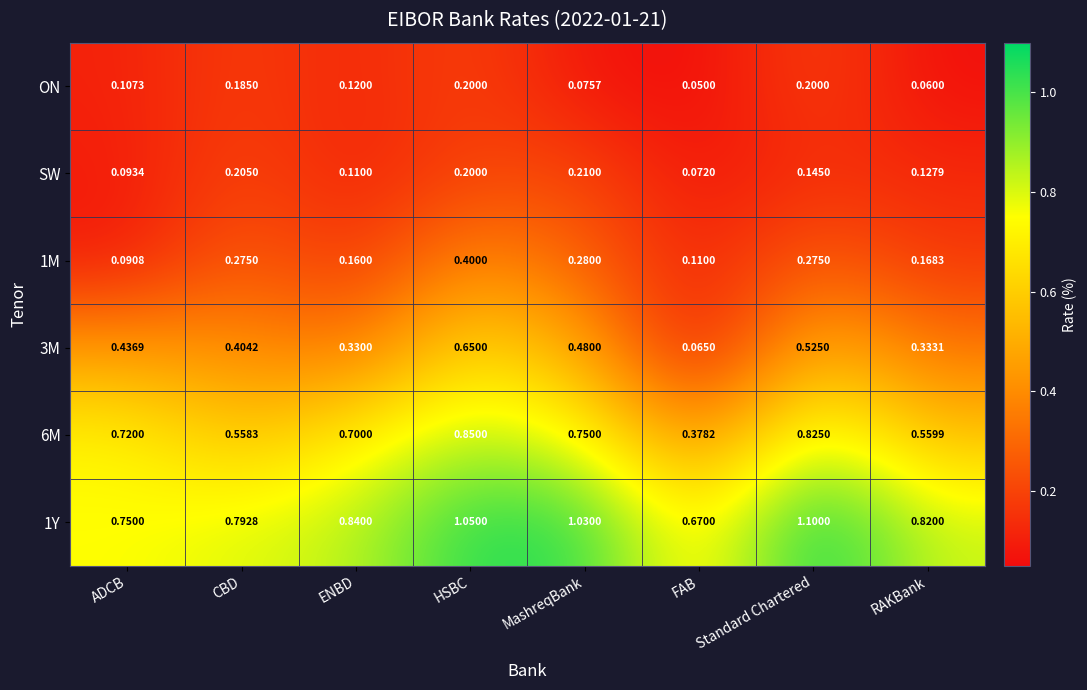

At which label is 1M closest to 0?

ADCB